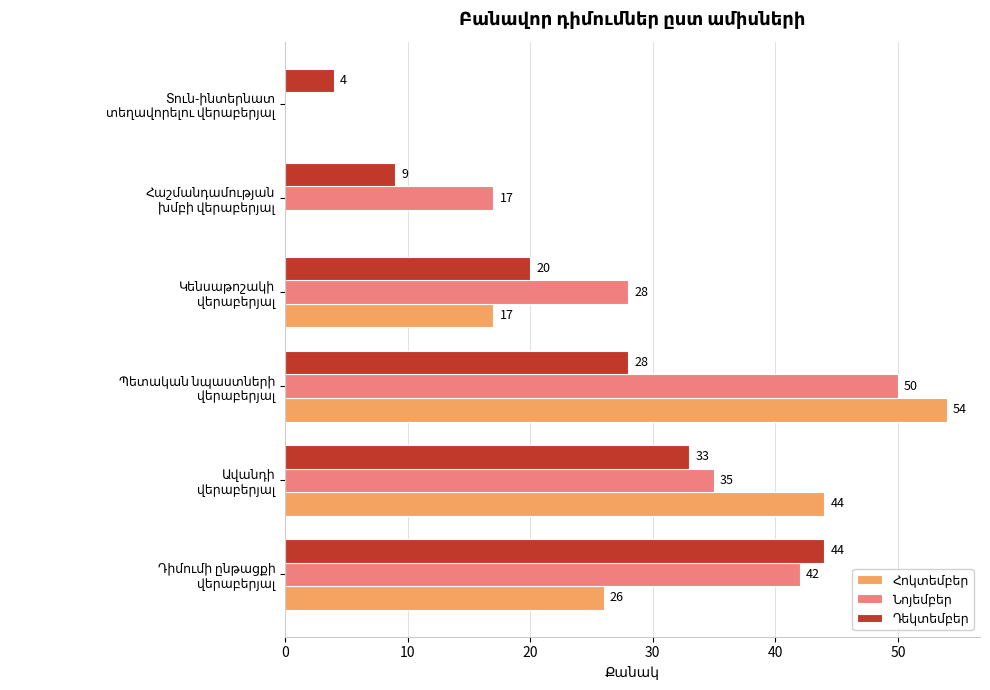

What is the highest value of the Հոկտեմբեր series?

54